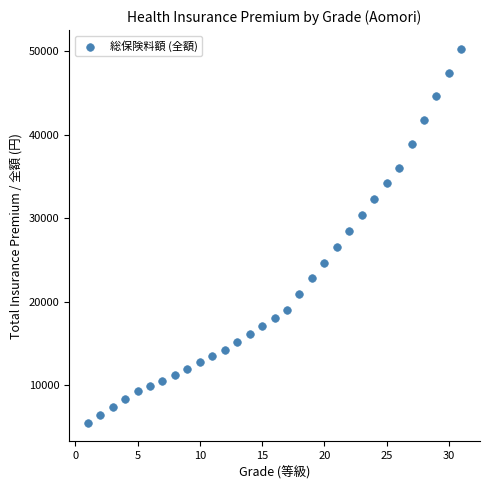

What Y value in the scatter plot is closest to 27900?

28470.0